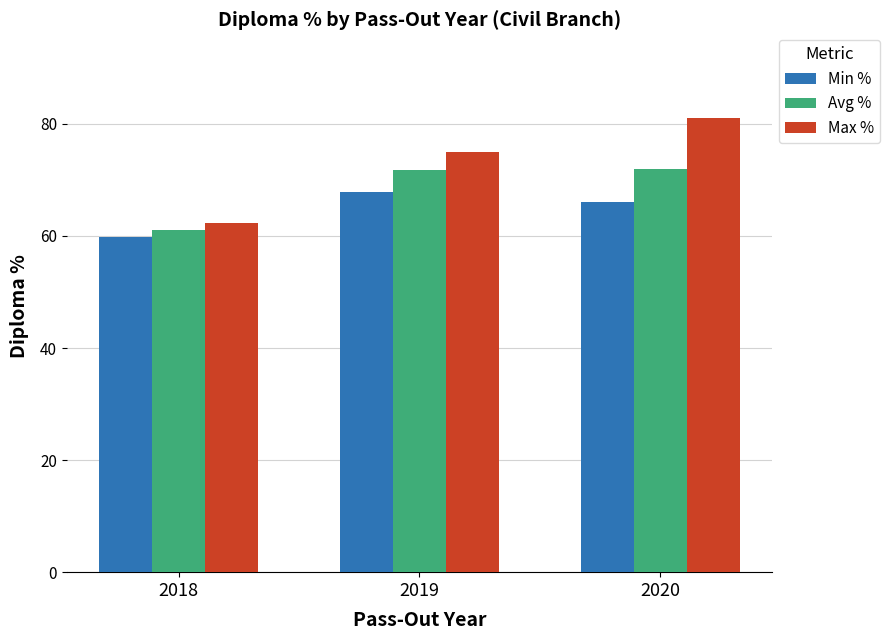

What value does the Avg % series have at 2019?

71.7